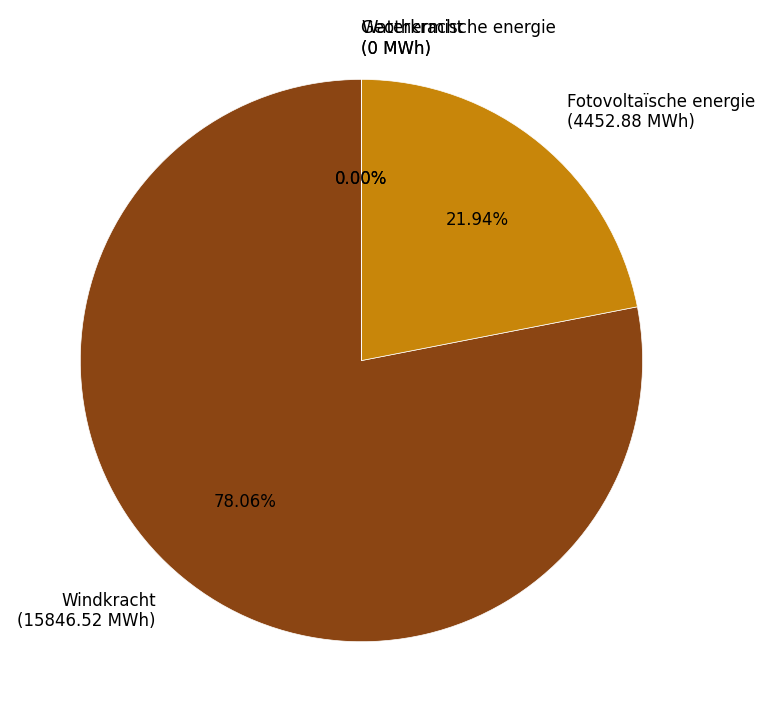

Does Windkracht represent more than half of the total?

Yes